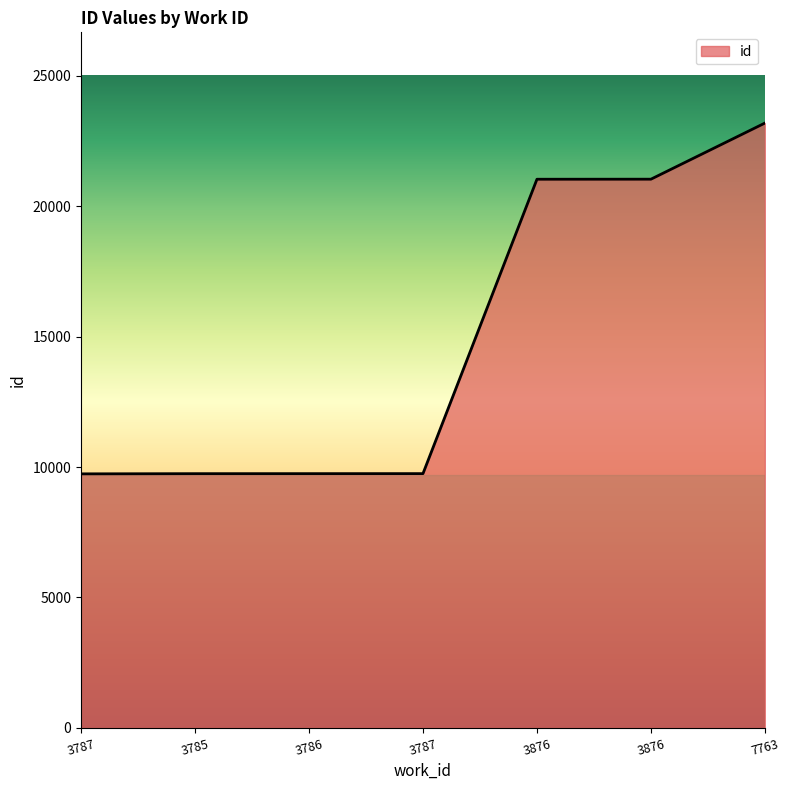

The chart shows a value of 12787 at 3787. True or false?

False